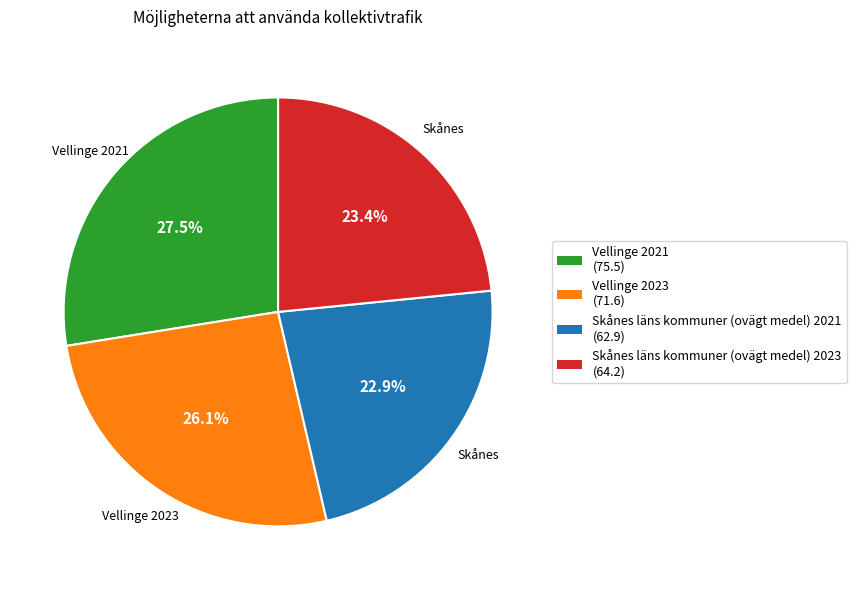

How much of the chart is everything except Vellinge 2021?

72.5%